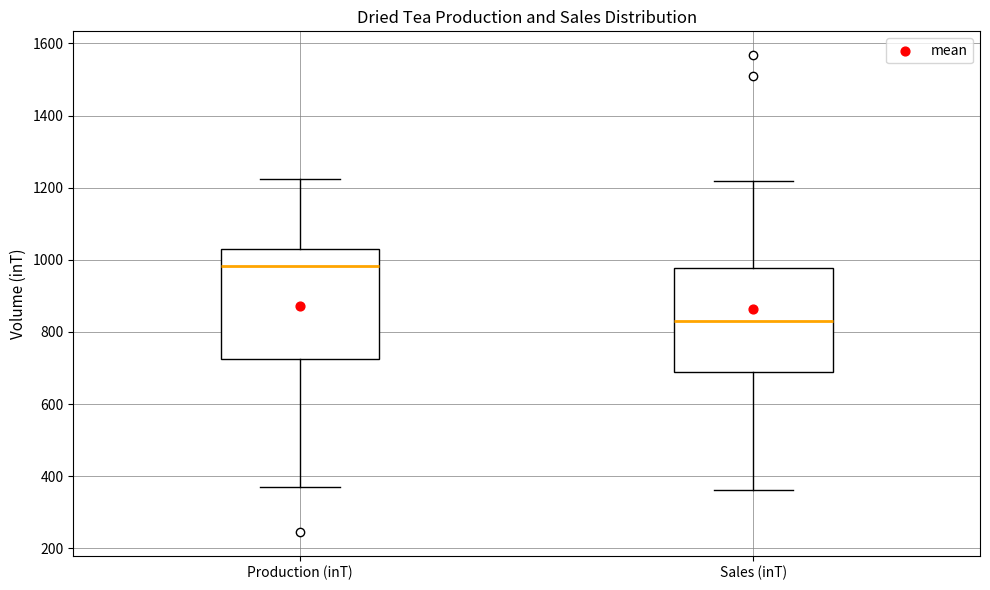

Reading left to right, read every box against the y-axis: the position of its median line, the range the box covers, and the ends of its whiskers. The values are not printed on the chart, so give them approximately, as read against the axis.

Production (inT): median 980, box 720 to 1040, whiskers 380 to 1220
Sales (inT): median 820, box 680 to 980, whiskers 360 to 1220